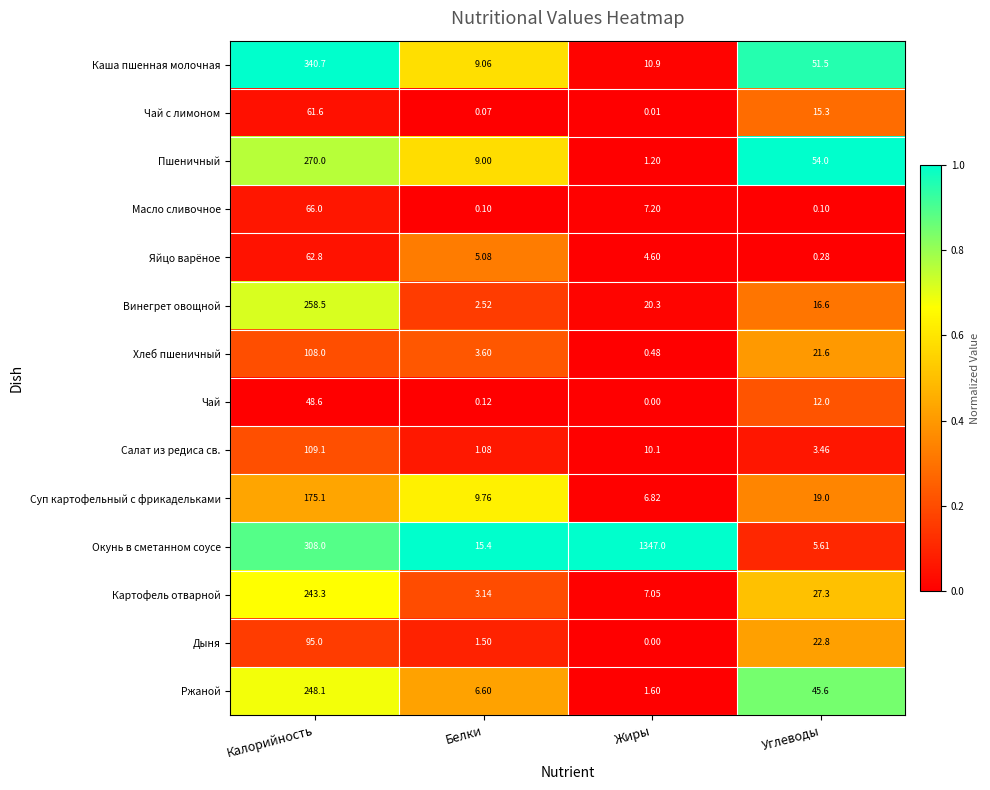

Which label corresponds to the smallest value in the chart?

Жиры